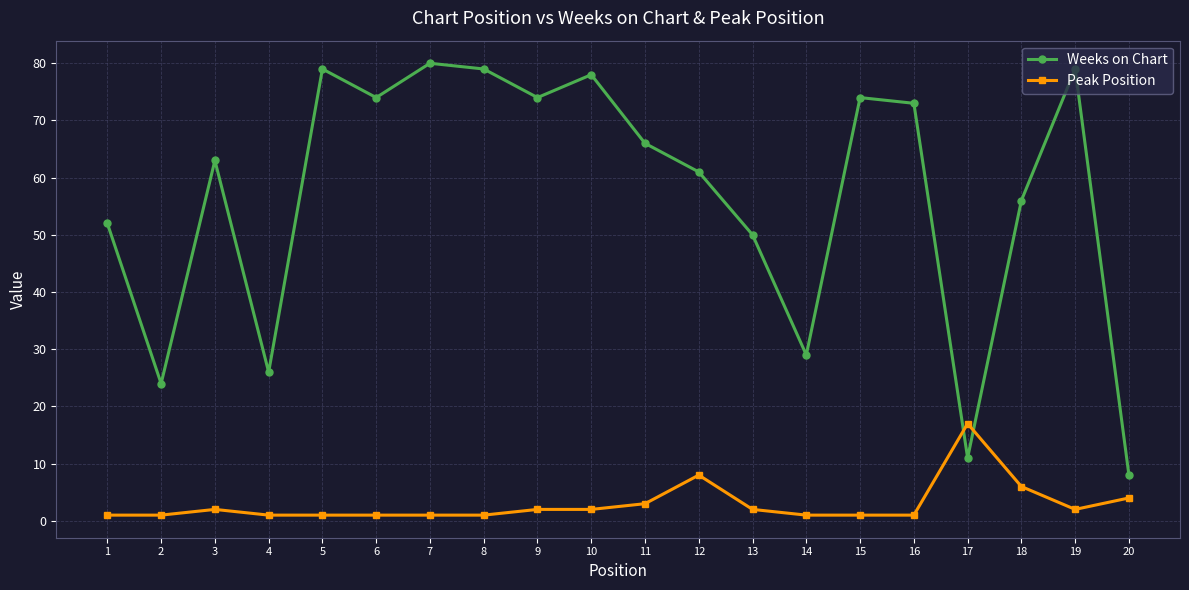

Reading left to right, extract all data points from this chart.

Weeks on Chart: 52	24	63	26	79	74	80	79	74	78	66	61	50	29	74	73	11	56	79	8
Peak Position: 1	1	2	1	1	1	1	1	2	2	3	8	2	1	1	1	17	6	2	4